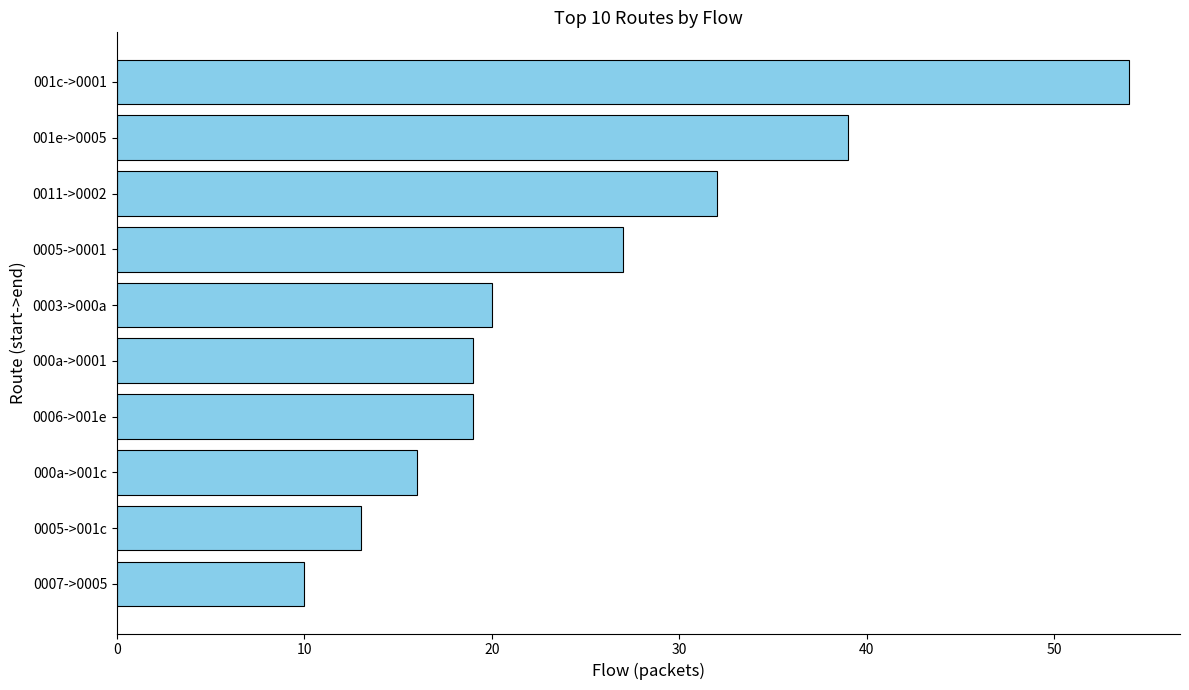

Reading bottom to top, list all the values displayed in this chart.

10	13	16	19	19	20	27	32	39	54